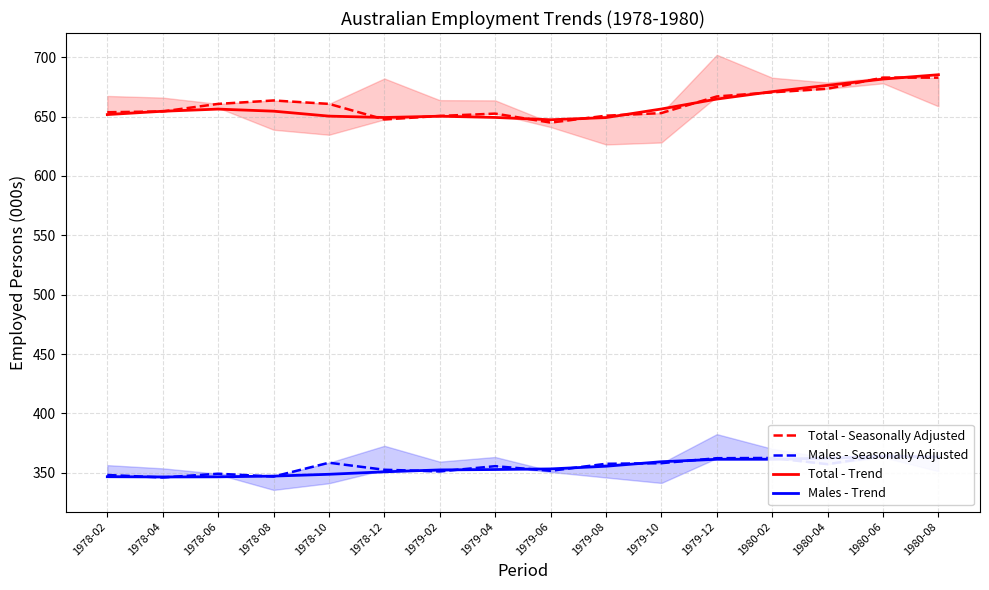

What is the smallest value displayed?

346.1